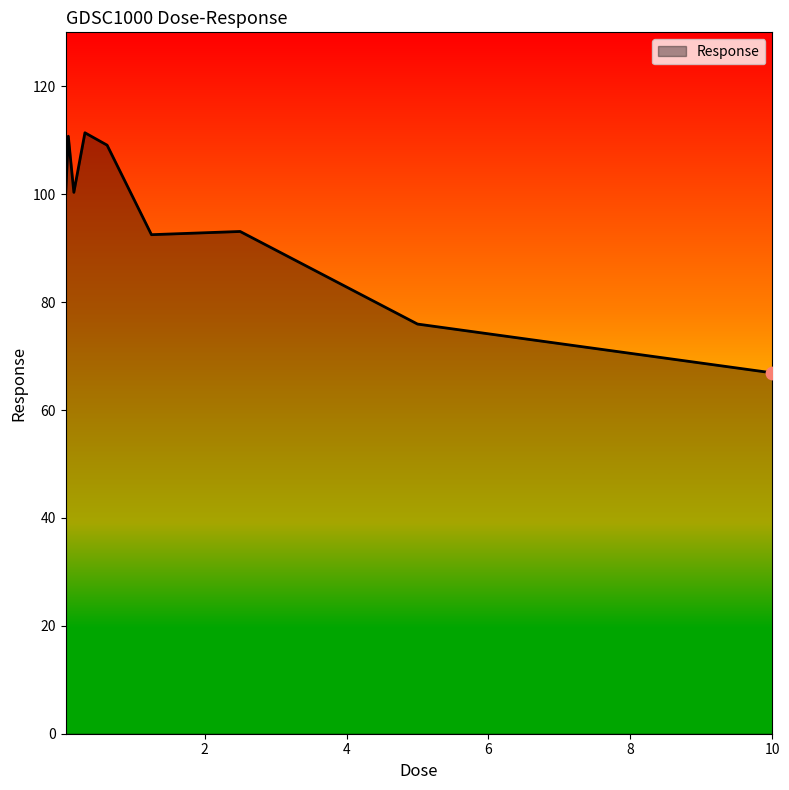

What is the smallest value displayed?

66.9